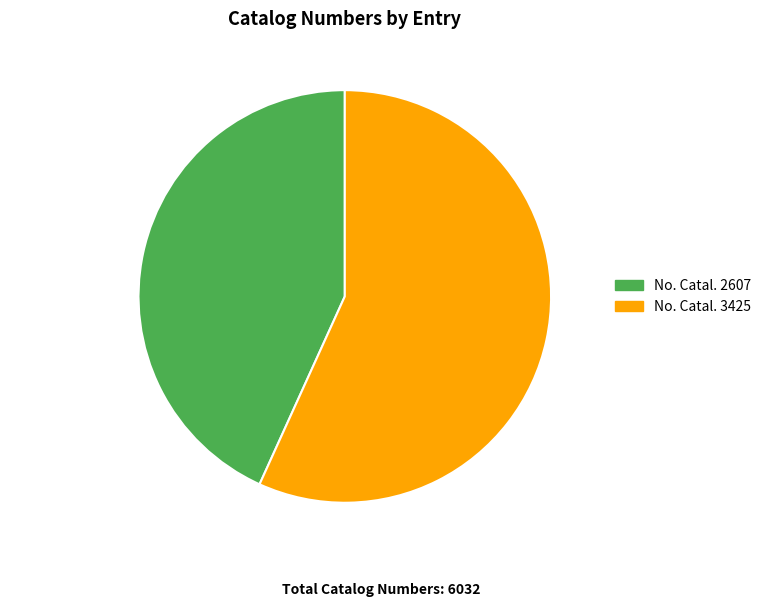

Does any single category account for the majority?

Yes